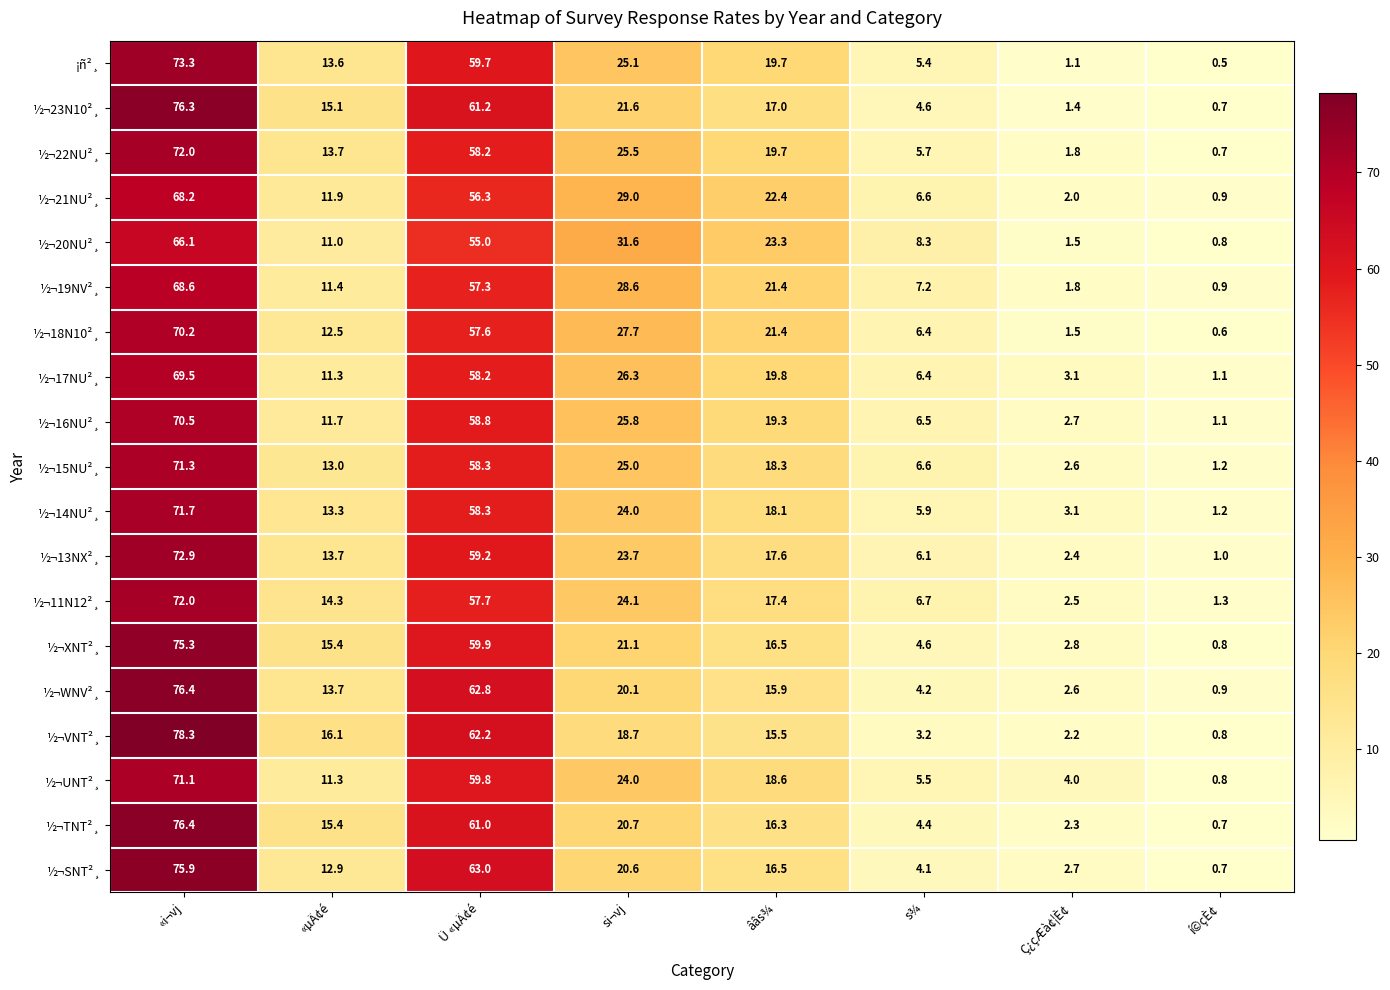

At which label does ½¬XNT²¸ first exceed 16?

«i¬vj